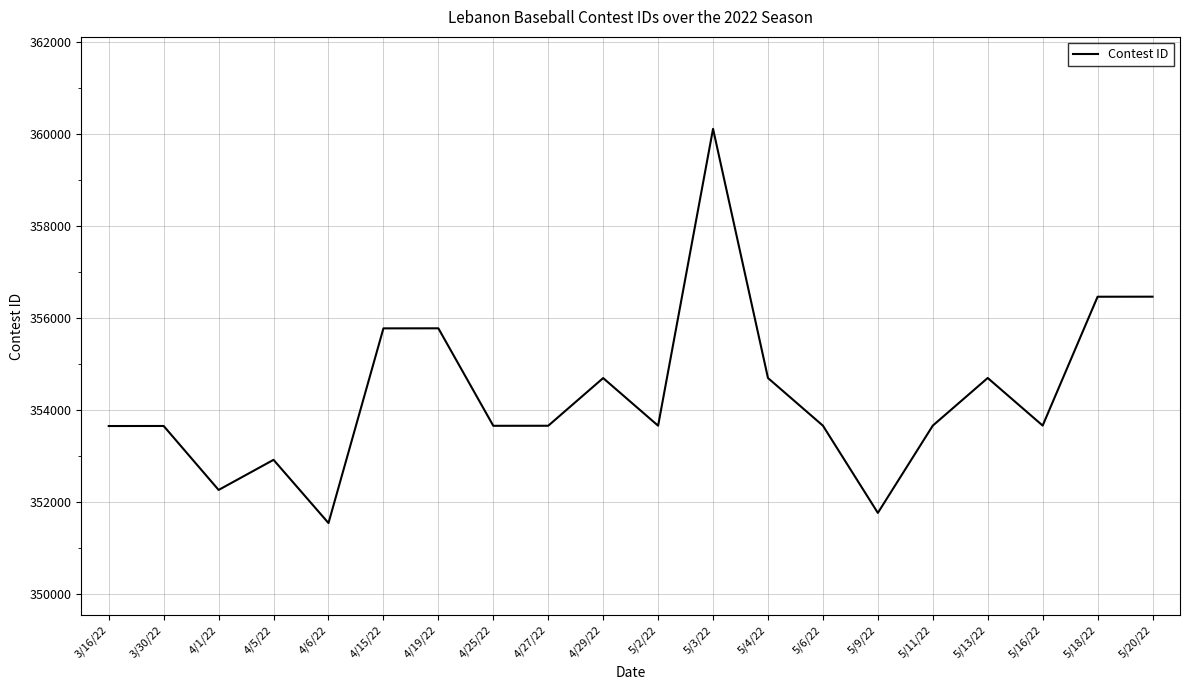

What is the difference between the maximum and minimum values?

8573